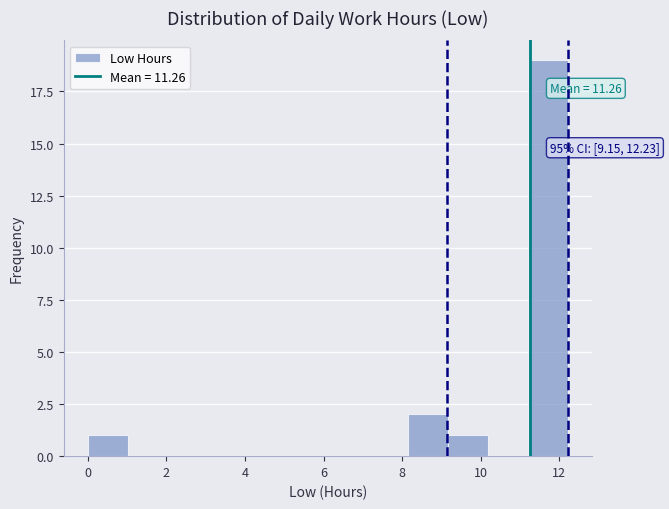

Which range on the x-axis has the tallest bar?

11.2 to 12.2